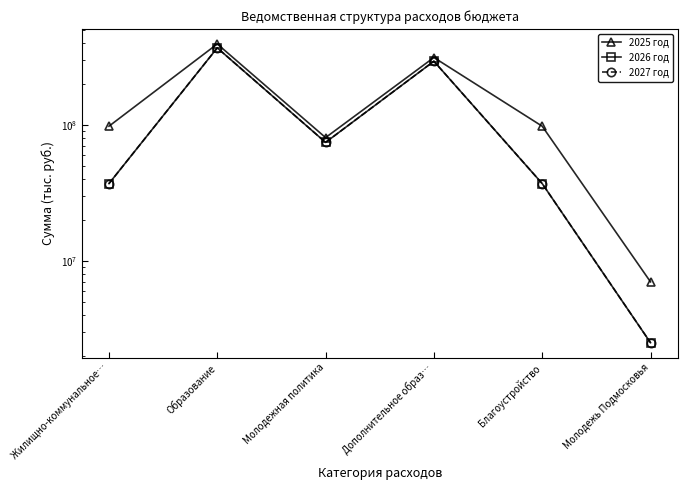

Reading right to left, extract all data points from this chart.

2025 год: 7000000	97547560	312102160	80450080	392552240	97547560
2026 год: 2500000	36941500	293089480	74182680	367272160	36941500
2027 год: 2500000	36941500	293089480	74182680	367272160	36941500